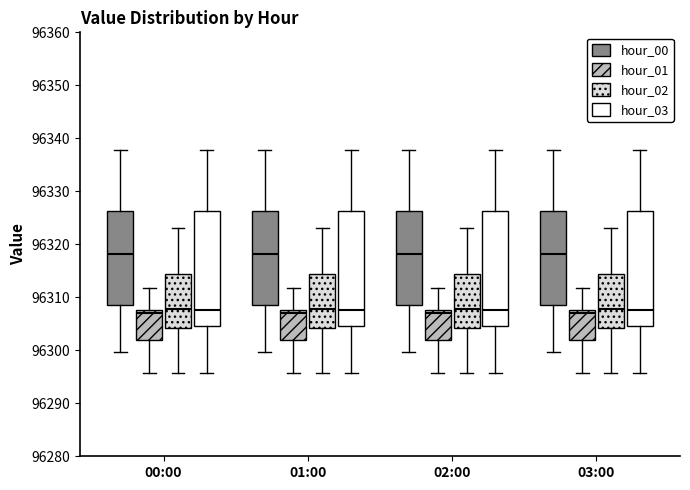

Reading left to right, transcribe this box plot: for each box, give where its median line is, the range the box spans, and where its two whiskers end, as read against the y-axis. The values are not printed on the chart, so give them approximately, as read against the axis.

00:00 (hour_00): median 96318, box 96308 to 96326, whiskers 96300 to 96338
00:00 (hour_01): median 96307, box 96302 to 96308, whiskers 96296 to 96312
00:00 (hour_02): median 96308, box 96304 to 96314, whiskers 96296 to 96323
00:00 (hour_03): median 96308, box 96305 to 96326, whiskers 96296 to 96338
01:00 (hour_00): median 96318, box 96308 to 96326, whiskers 96300 to 96338
01:00 (hour_01): median 96307, box 96302 to 96308, whiskers 96296 to 96312
01:00 (hour_02): median 96308, box 96304 to 96314, whiskers 96296 to 96323
01:00 (hour_03): median 96308, box 96305 to 96326, whiskers 96296 to 96338
02:00 (hour_00): median 96318, box 96308 to 96326, whiskers 96300 to 96338
02:00 (hour_01): median 96307, box 96302 to 96308, whiskers 96296 to 96312
02:00 (hour_02): median 96308, box 96304 to 96314, whiskers 96296 to 96323
02:00 (hour_03): median 96308, box 96305 to 96326, whiskers 96296 to 96338
03:00 (hour_00): median 96318, box 96308 to 96326, whiskers 96300 to 96338
03:00 (hour_01): median 96307, box 96302 to 96308, whiskers 96296 to 96312
03:00 (hour_02): median 96308, box 96304 to 96314, whiskers 96296 to 96323
03:00 (hour_03): median 96308, box 96305 to 96326, whiskers 96296 to 96338